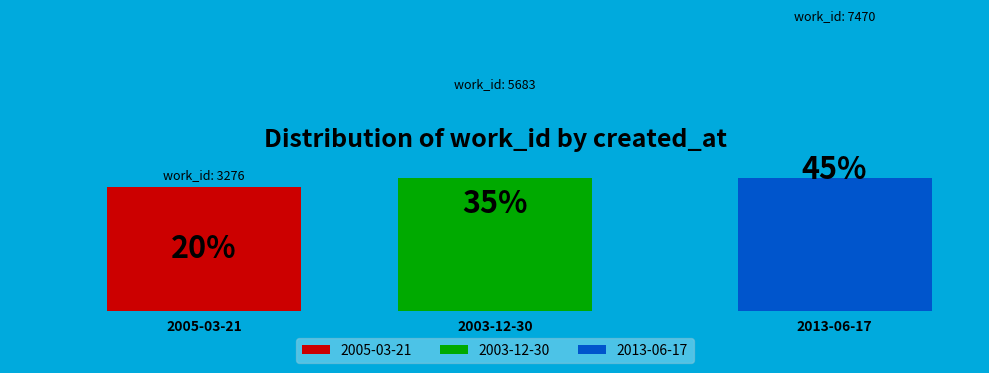

What portion of the pie excludes 2013-06-17?

54.5%